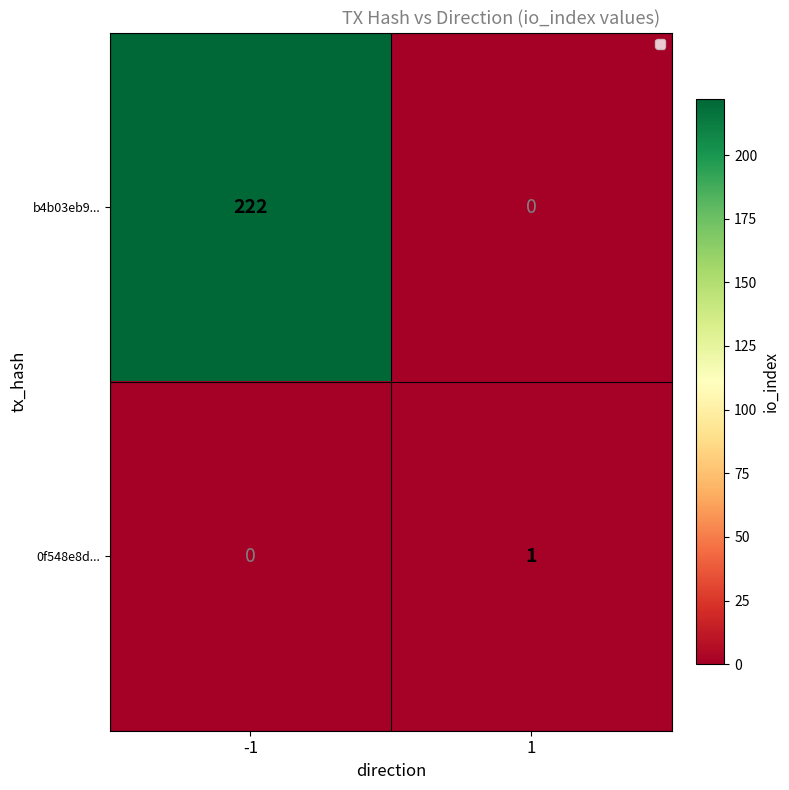

What is the maximum value shown in the chart?

222